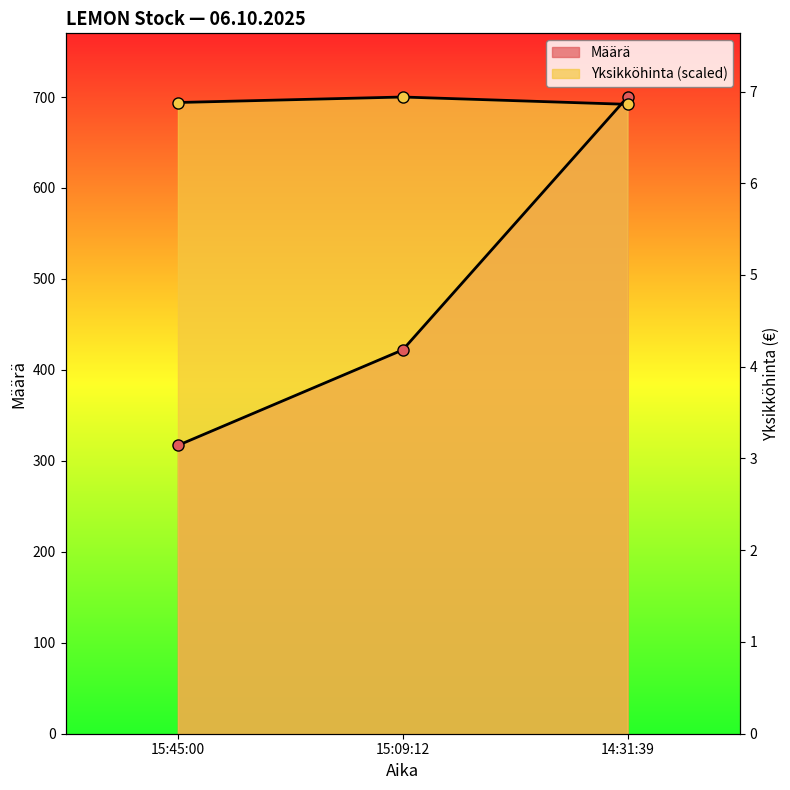

What are all the series names shown in the legend?

Määrä, Yksikköhinta